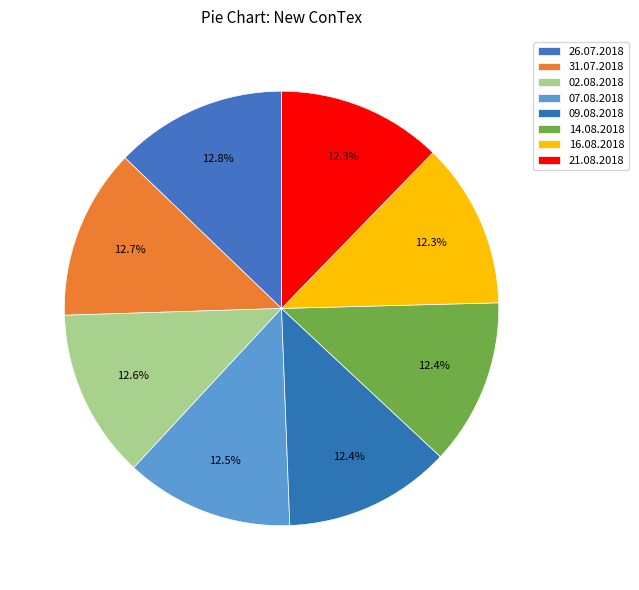

How many segments does this pie chart have?

8